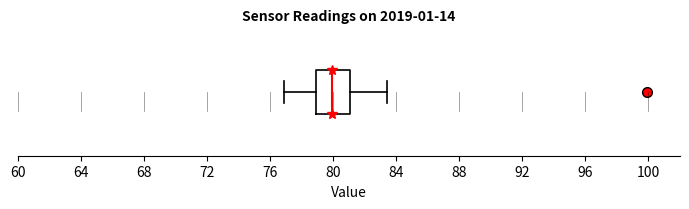

Where is the right edge of the box on the x-axis? The values are not printed on the chart, so give them approximately, as read against the axis.

81.0